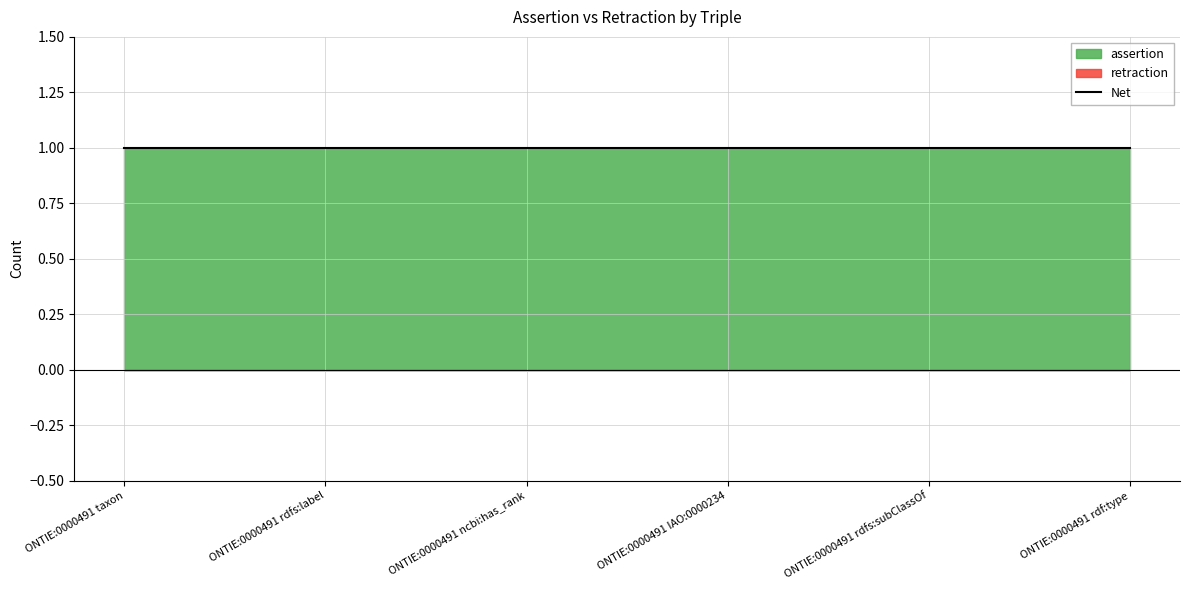

What is the total value across all series at ONTIE:0000491 IAO:0000234?

1